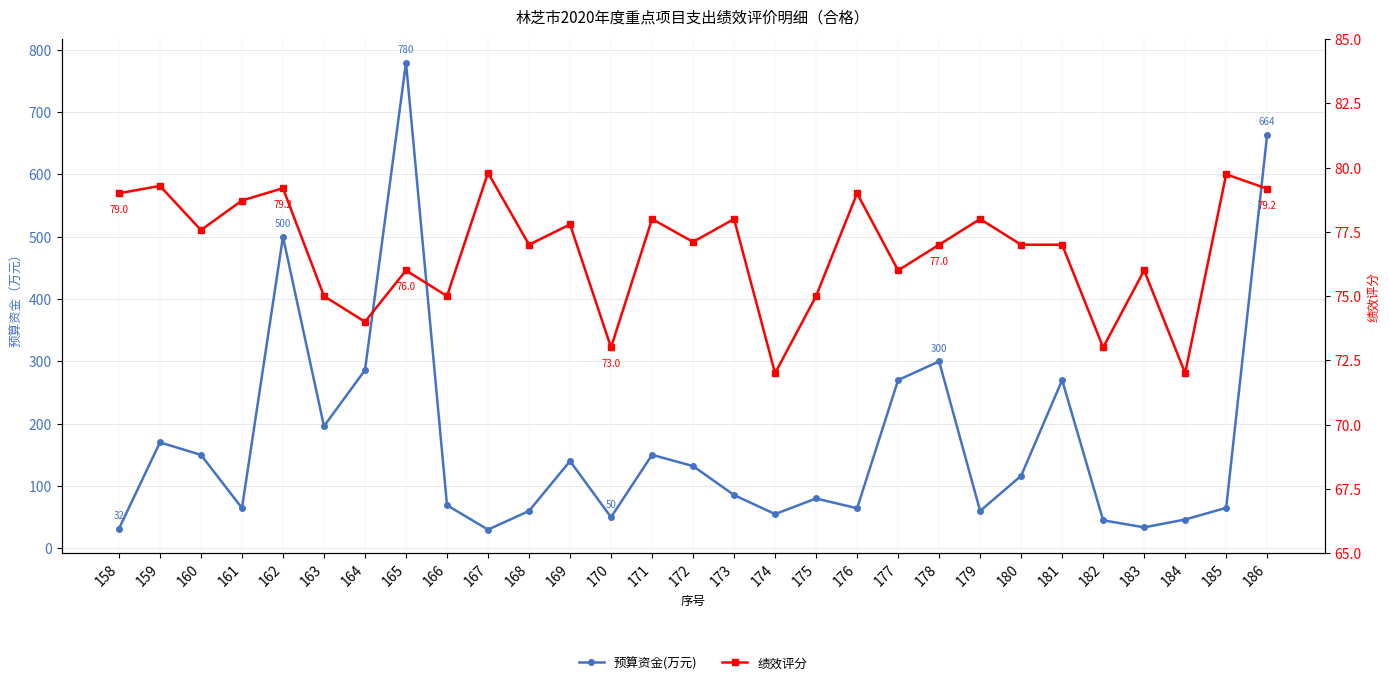

What is the highest value of the 绩效评分 series?

79.8